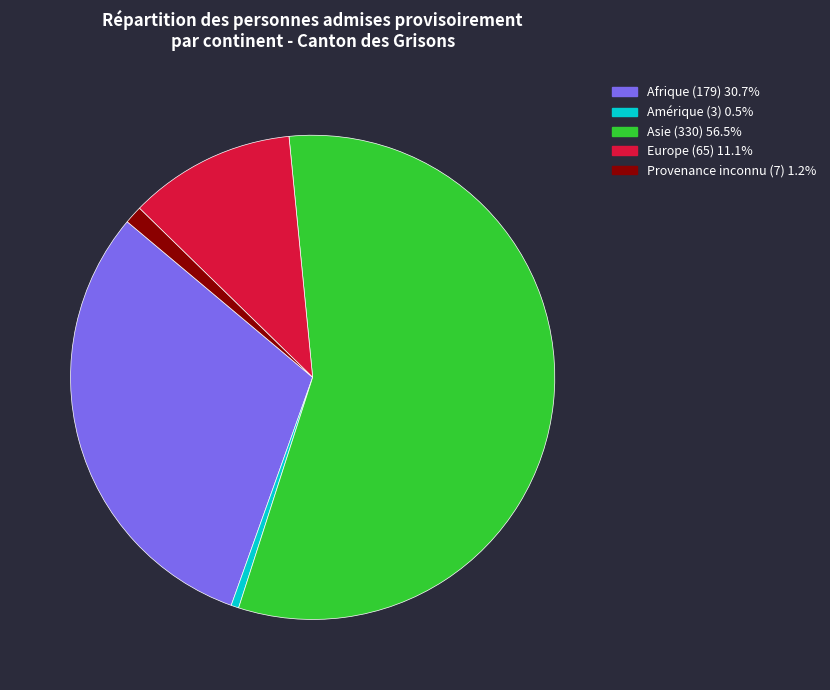

Combined, do Provenance inconnu and Europe account for over 50%?

No